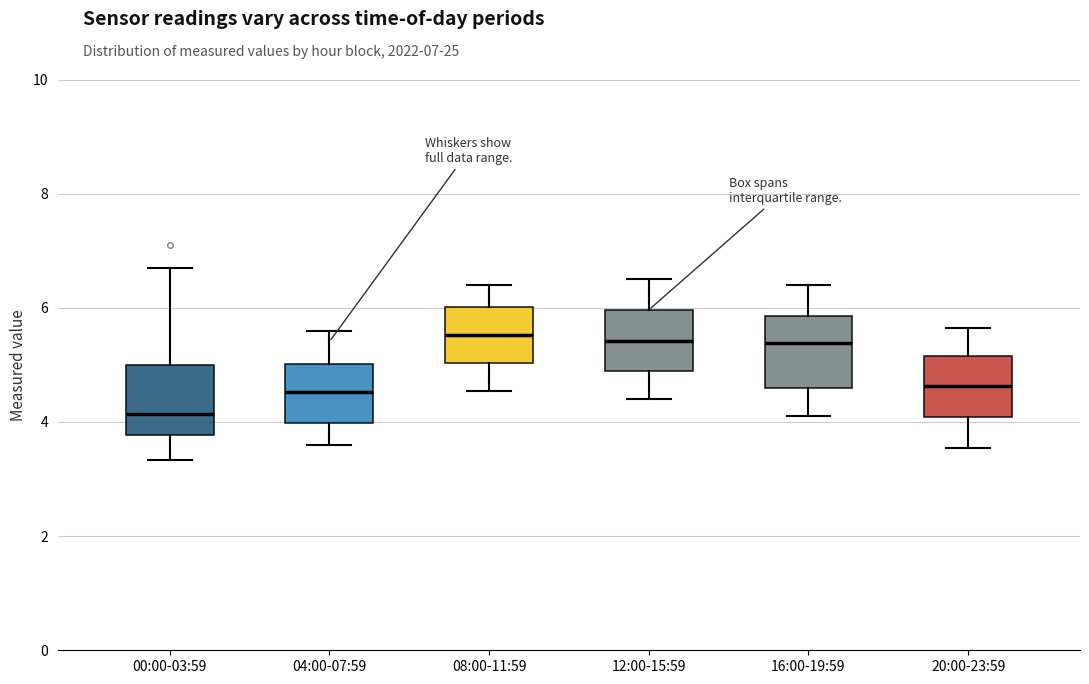

Reading left to right, transcribe this box plot: for each box, give where its median line is, the range the box spans, and where its two whiskers end, as read against the y-axis. The values are not printed on the chart, so give them approximately, as read against the axis.

00:00-03:59: median 4.2, box 3.8 to 5.0, whiskers 3.4 to 6.8
04:00-07:59: median 4.6, box 4.0 to 5.0, whiskers 3.6 to 5.6
08:00-11:59: median 5.6, box 5.0 to 6.0, whiskers 4.6 to 6.4
12:00-15:59: median 5.4, box 4.8 to 6.0, whiskers 4.4 to 6.6
16:00-19:59: median 5.4, box 4.6 to 5.8, whiskers 4.2 to 6.4
20:00-23:59: median 4.6, box 4.0 to 5.2, whiskers 3.6 to 5.6